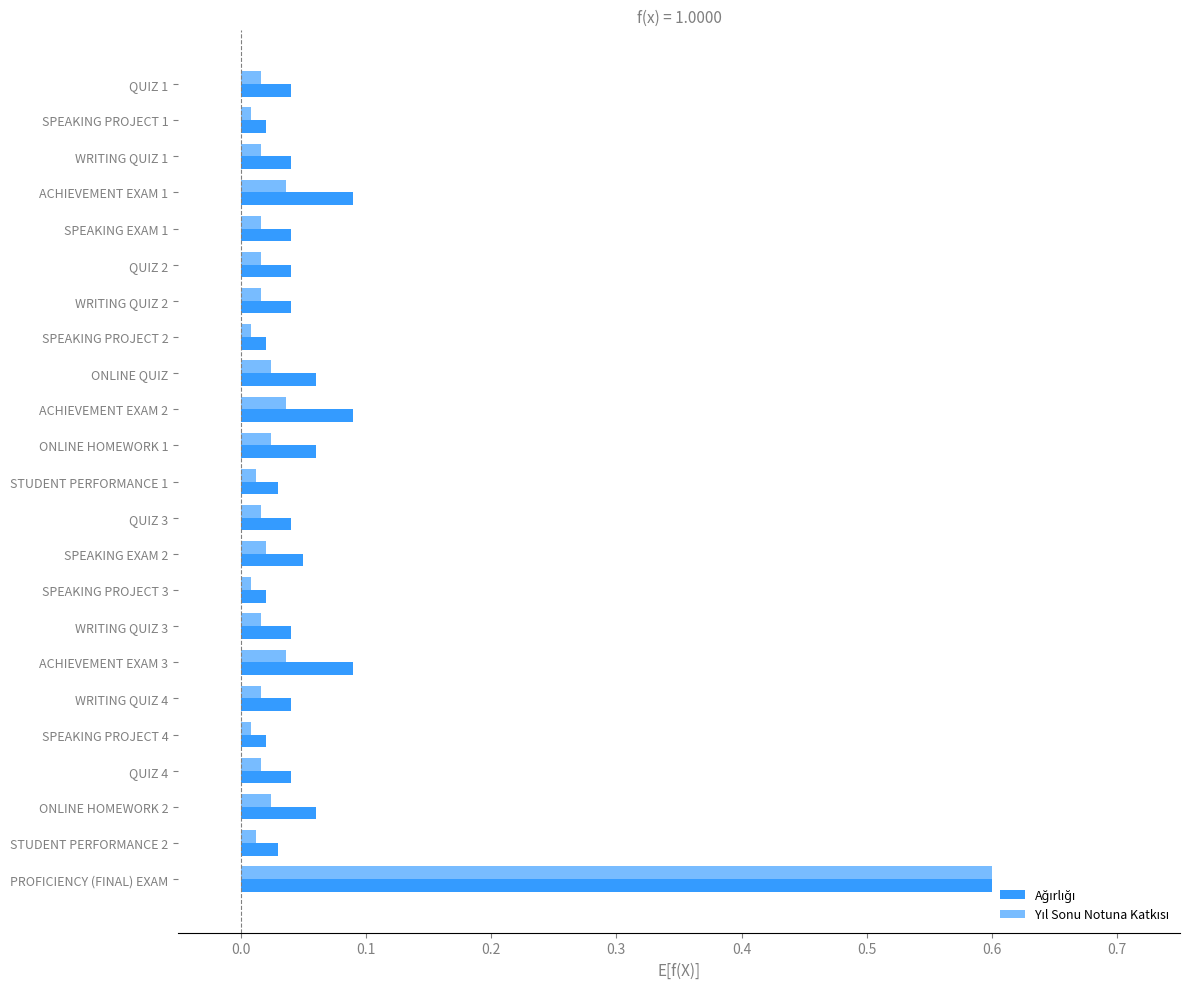

Count the number of data series in this chart.

2